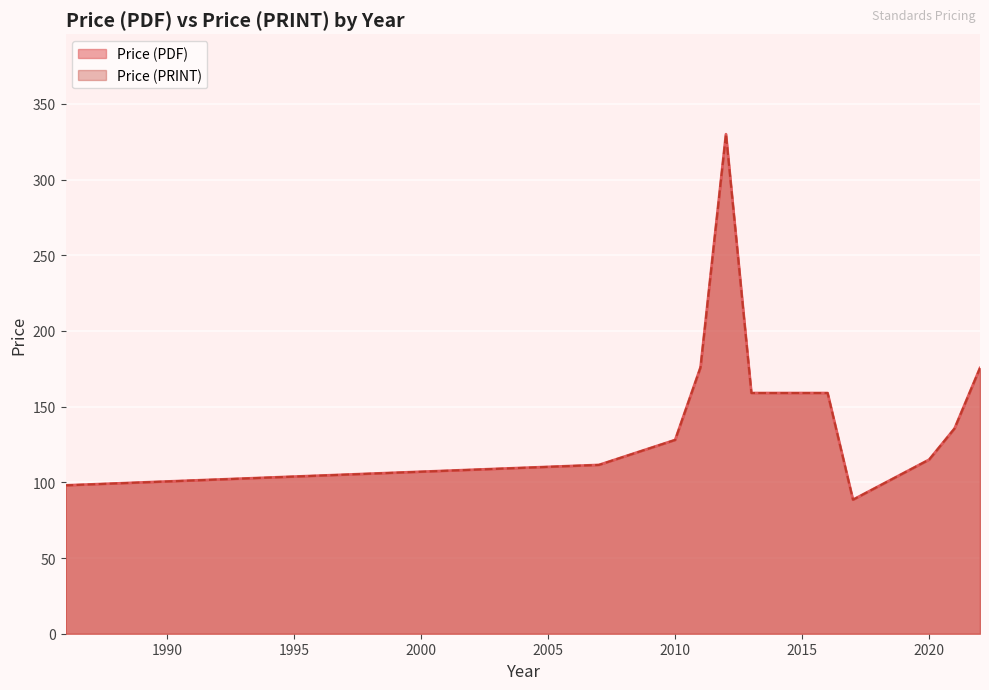

True or false: Price (PRINT) and Price (PDF) intersect in this chart.

False